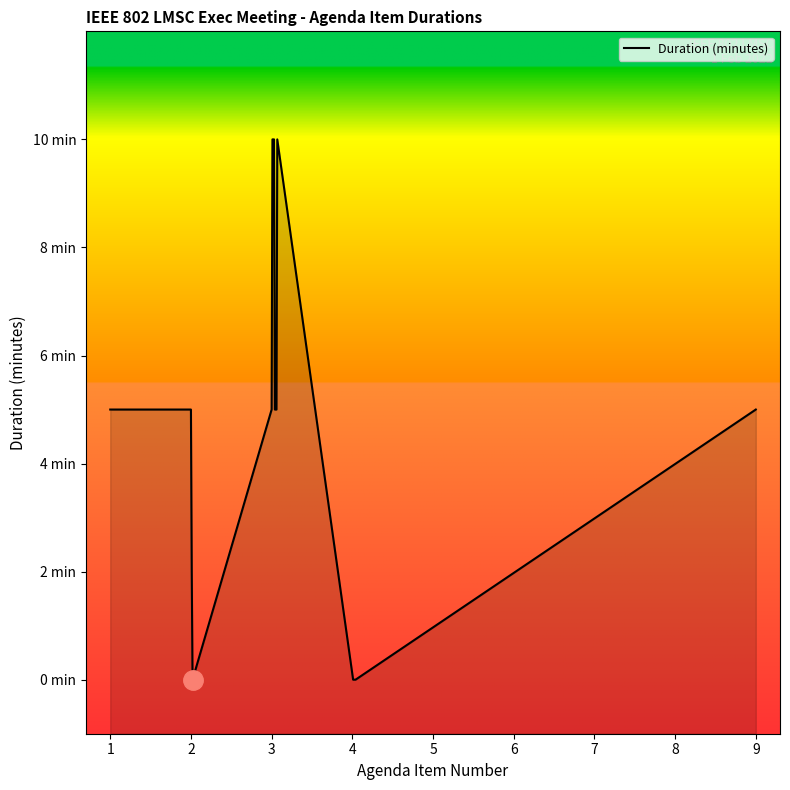

How many categories are shown in the chart?

17